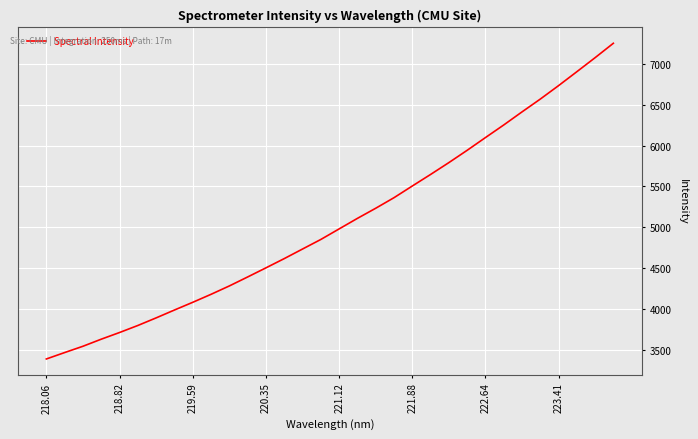

What is the difference between the maximum and minimum values?

3863.7